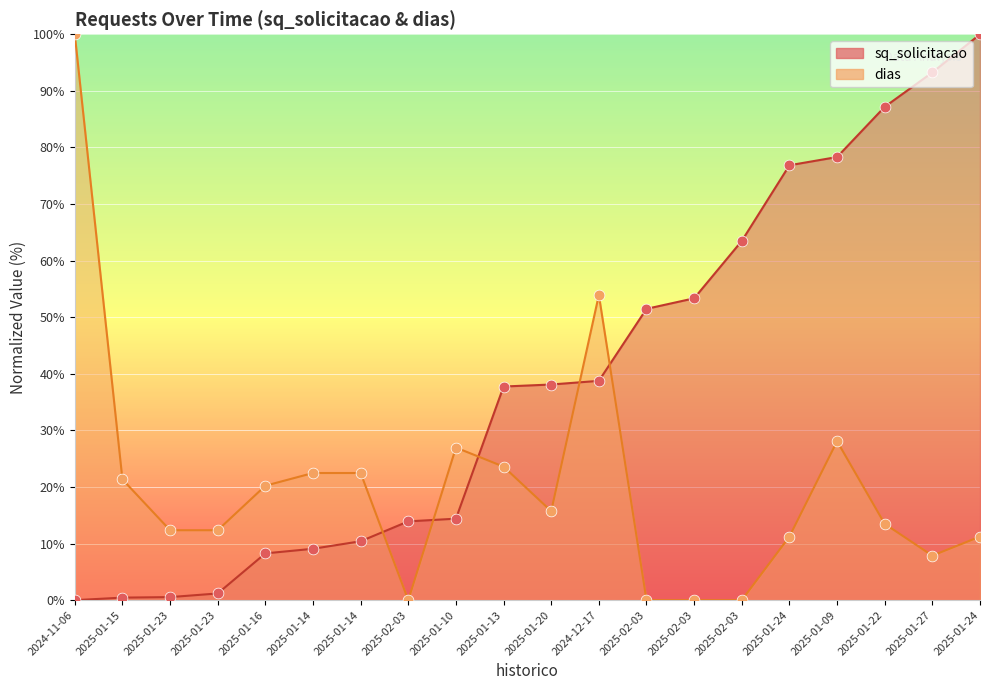

What is the total value across all series at 2025-01-22?

100.7